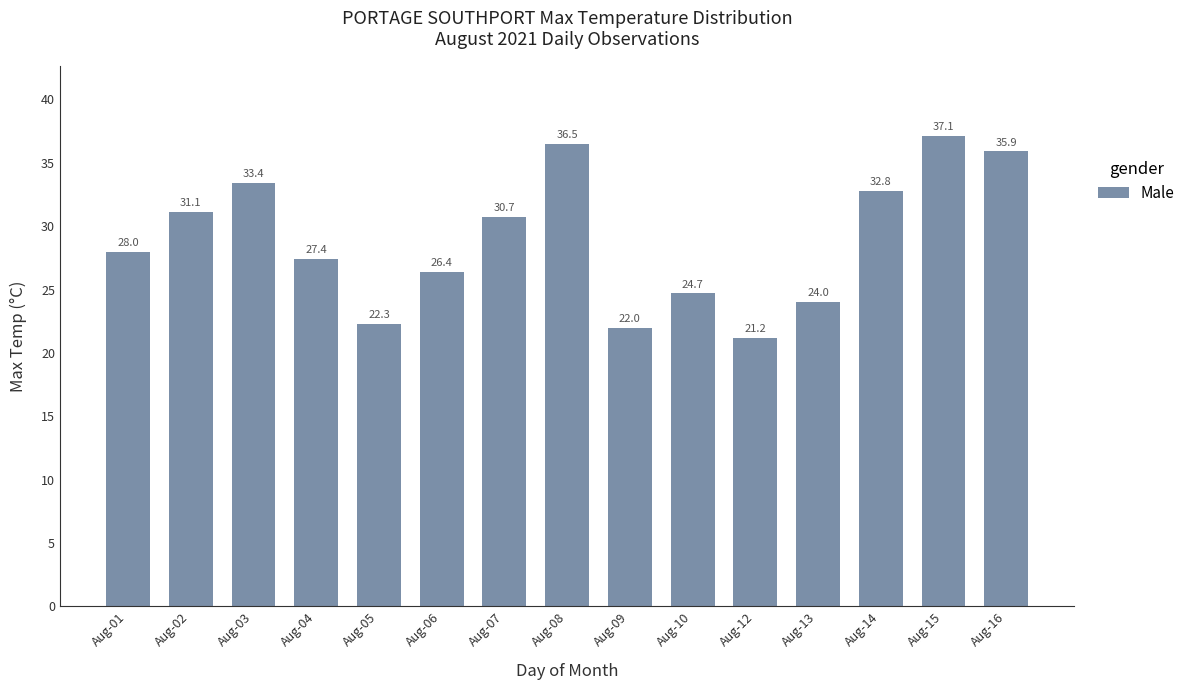

Count the number of categories in the chart.

15